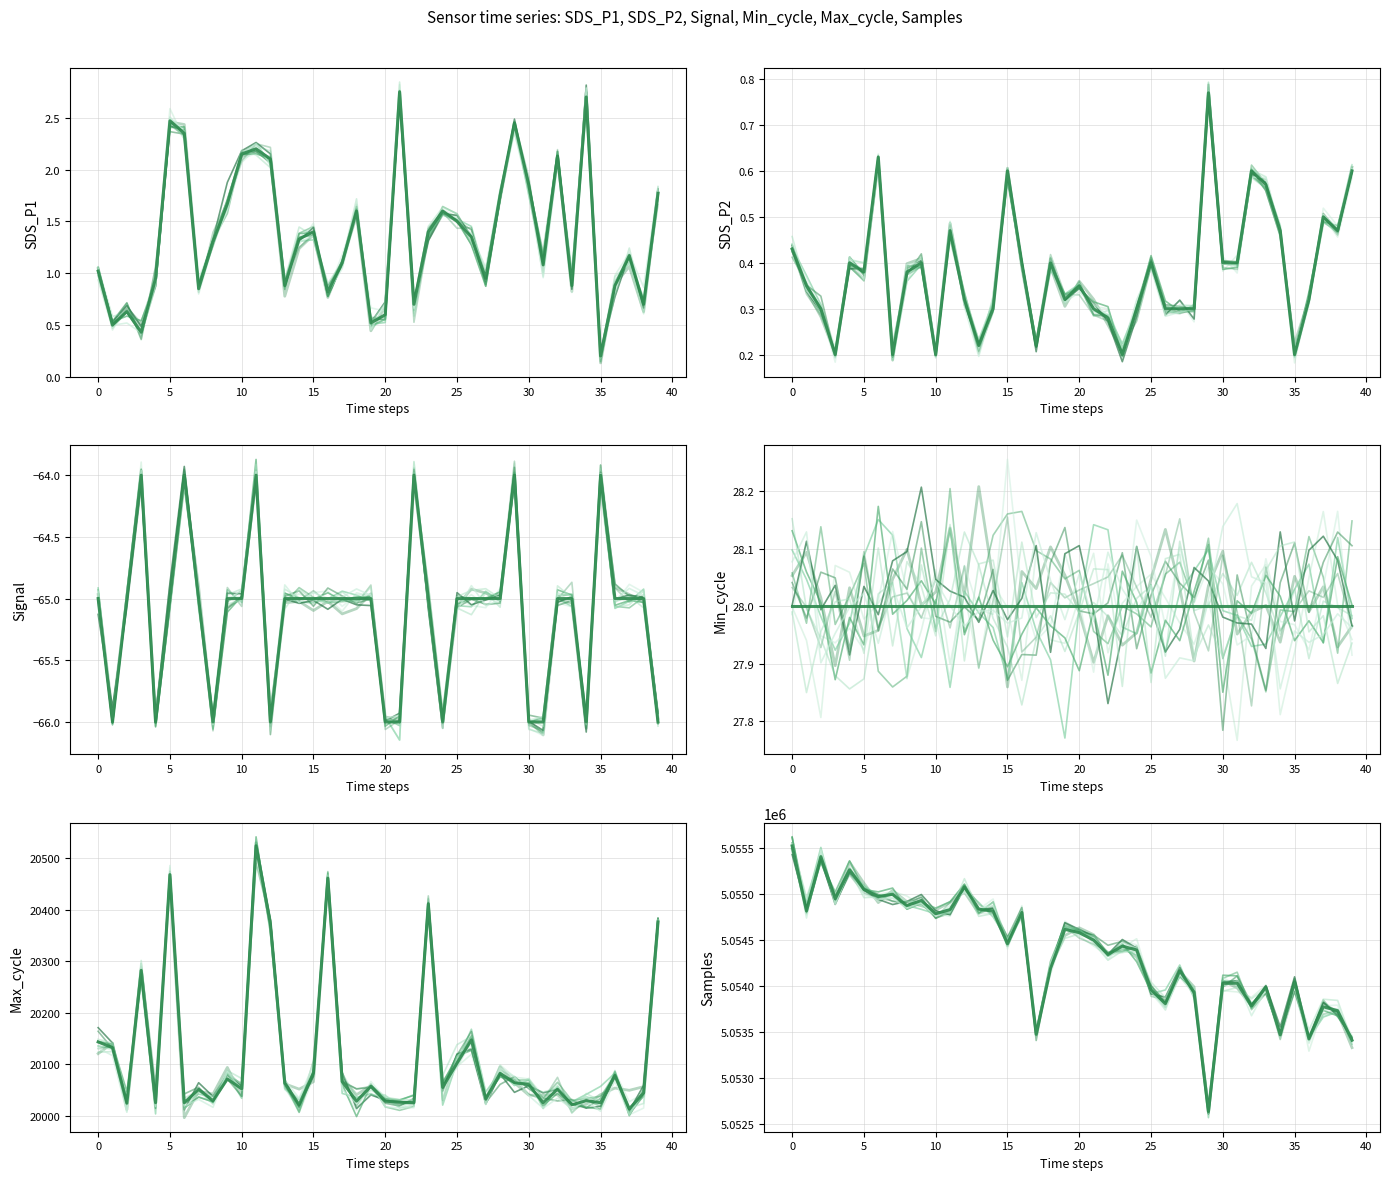

True or false: SDS_P1 and Signal cross at least once.

False